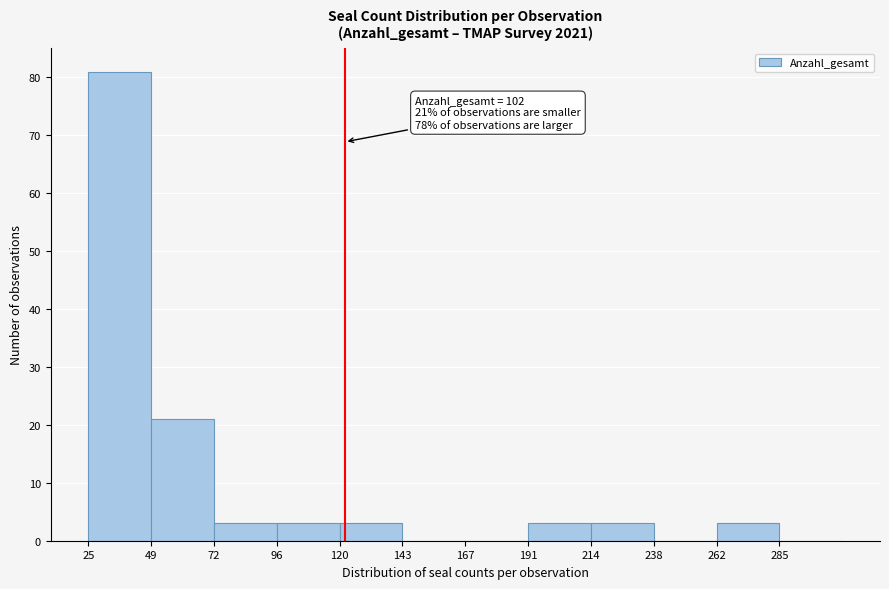

Reading left to right, transcribe all the data shown in this chart.

25=81	49=21	72=3	96=3	120=3	143=0	167=0	191=3	214=3	238=0	262=3	285=0